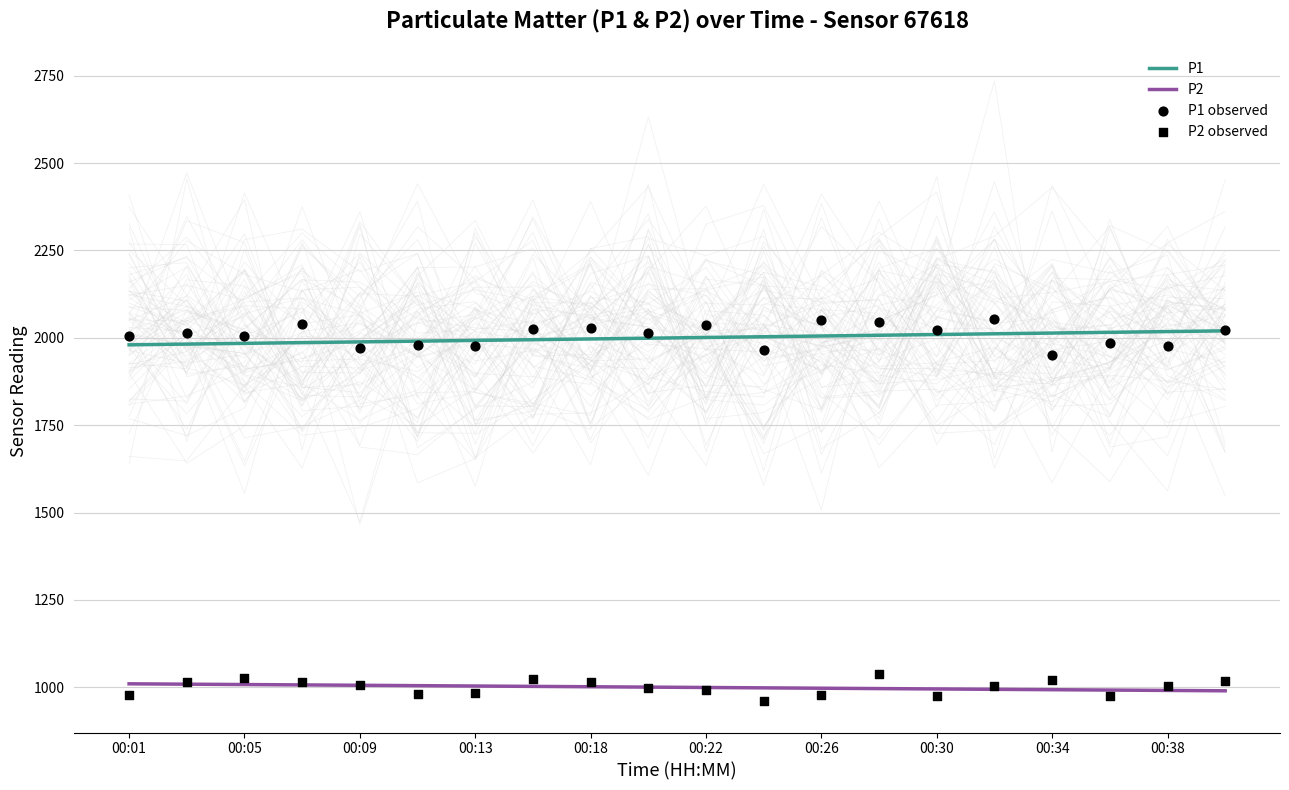

The value of P2 at 00:22 is 999.4. True or false?

True